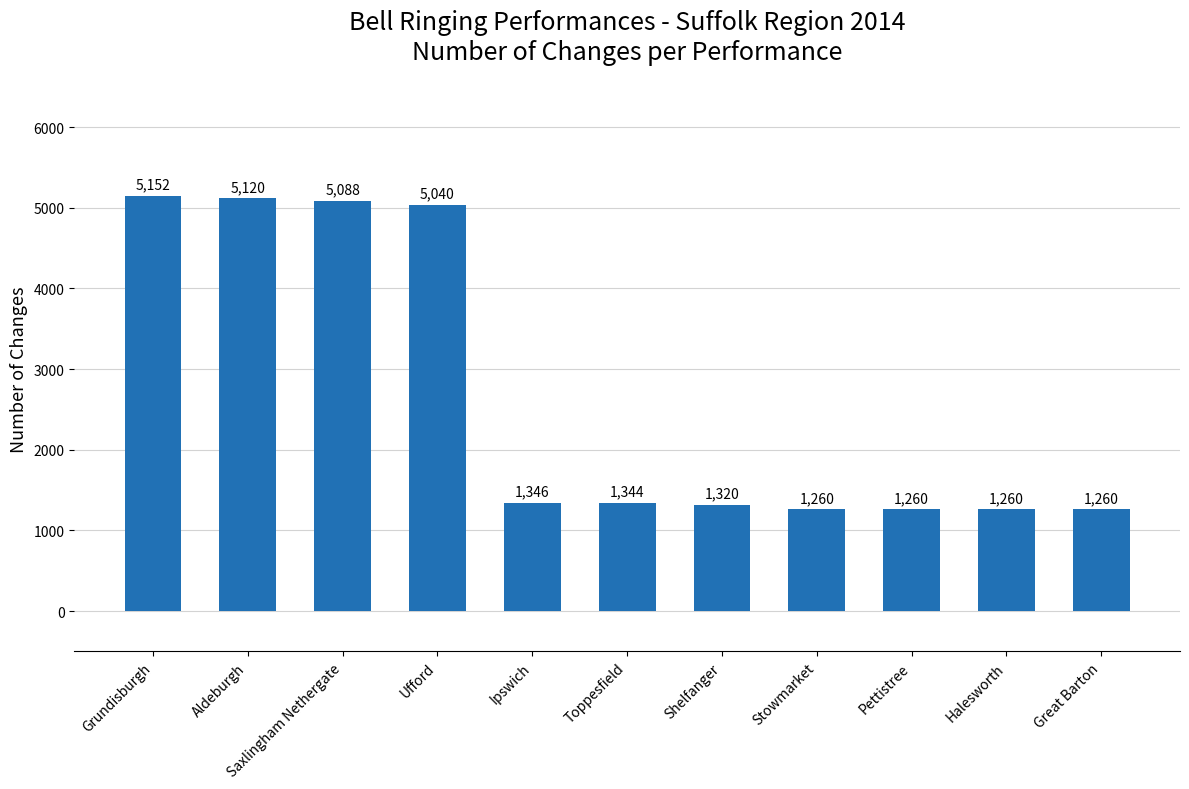

What is the sum of all values?

29450